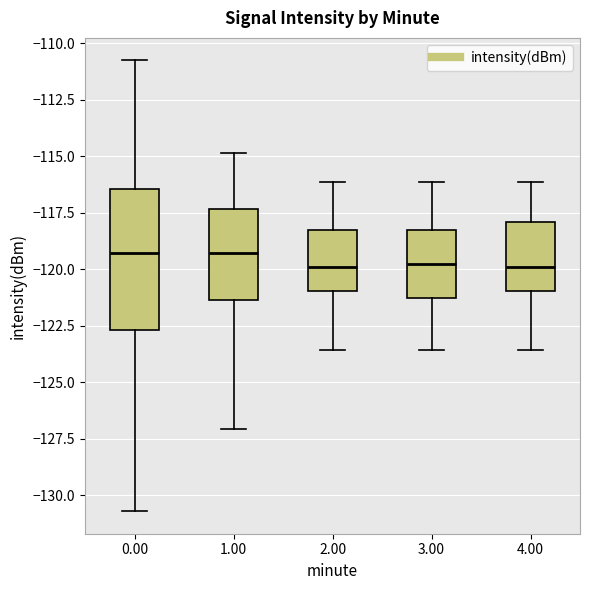

Where does the median line of the box at x = 2.00 sit on the y-axis? The values are not printed on the chart, so give them approximately, as read against the axis.

-120.0